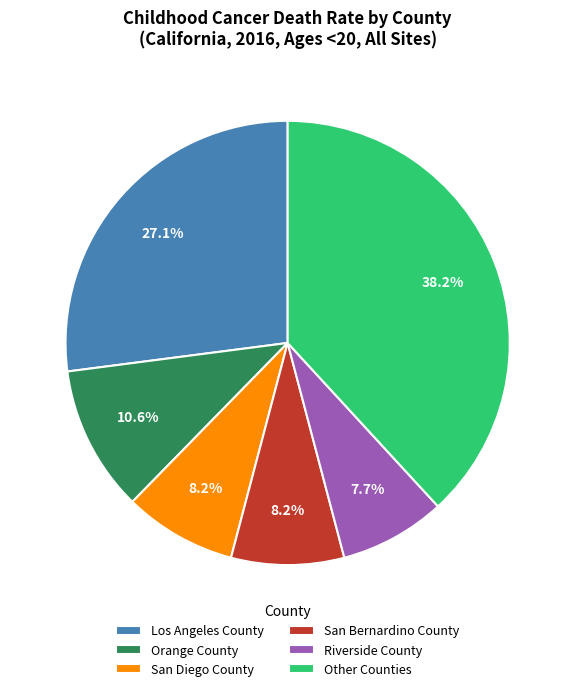

To the nearest percent, what is the difference between the largest and smallest slice percentages?

30%